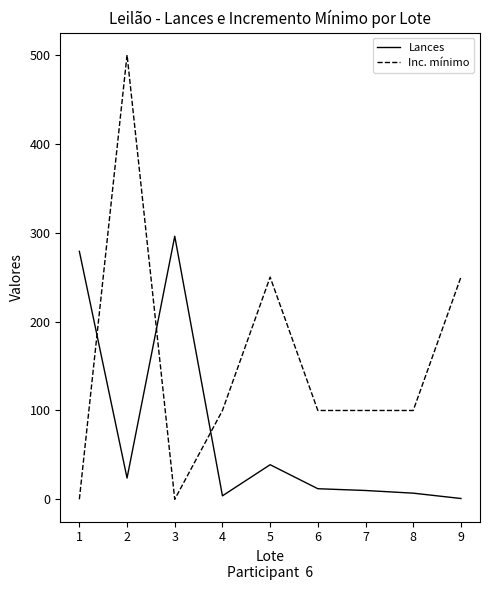

Is the value of Lances at 8 greater than the value of Inc. mínimo at 6?

No